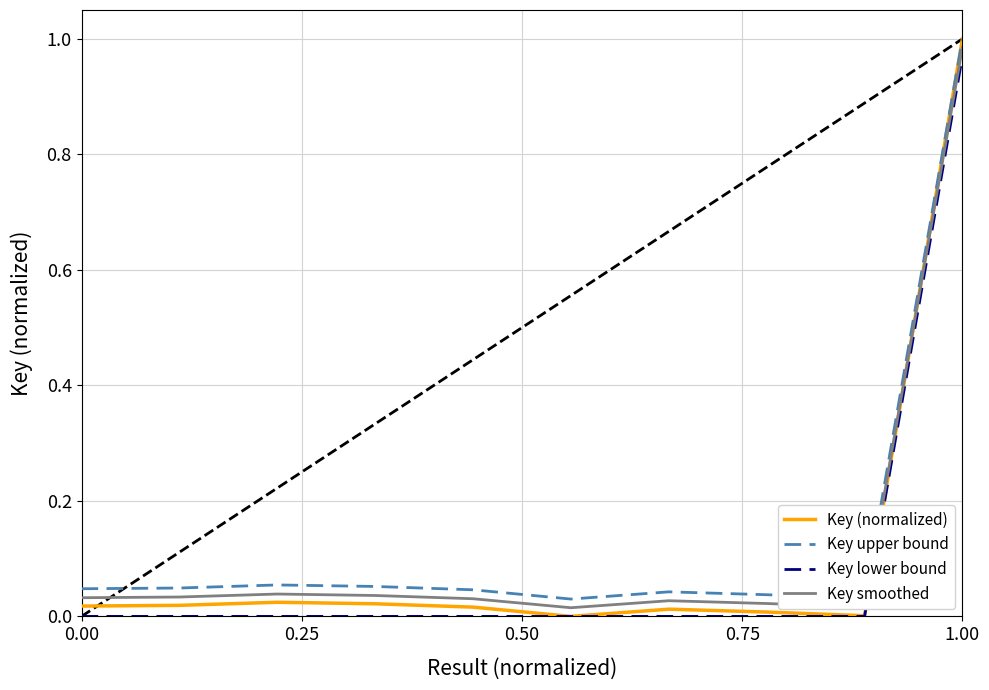

True or false: Key smoothed and Key upper bound intersect in this chart.

False